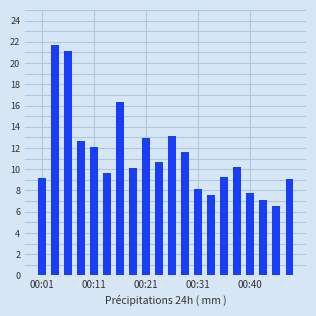

How many series are shown in this chart?

1